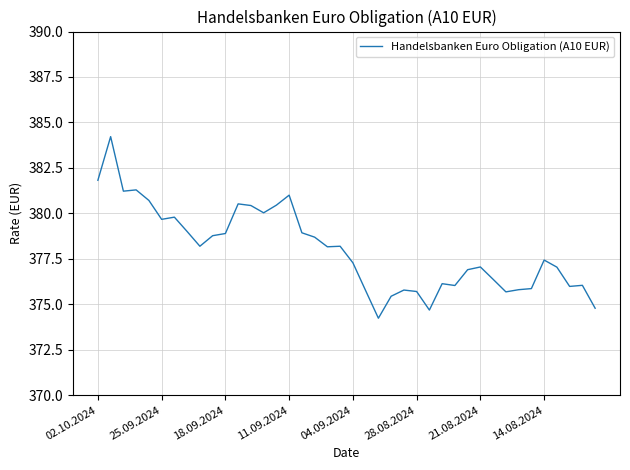

What is the difference between the maximum and minimum values?

10.0